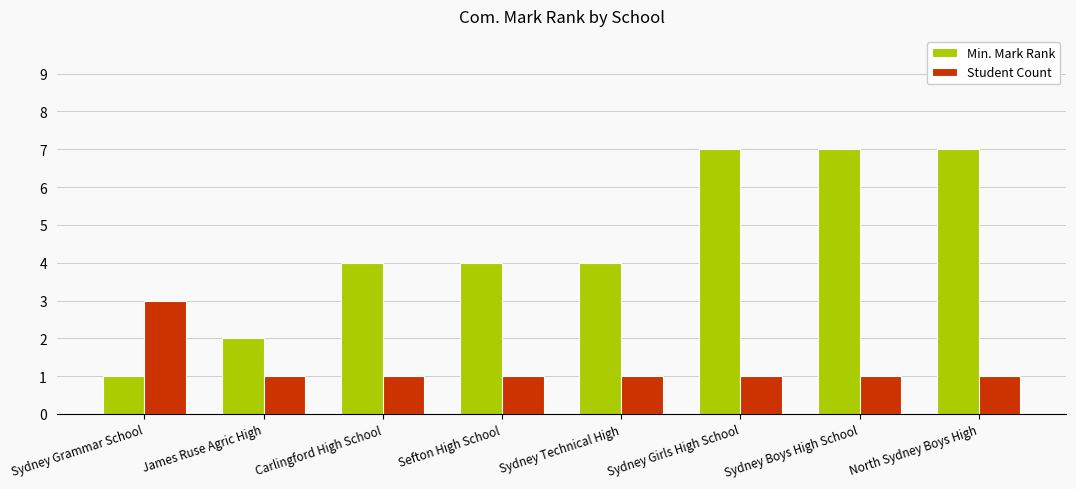

What is the sum of all Min. Mark Rank values?

36